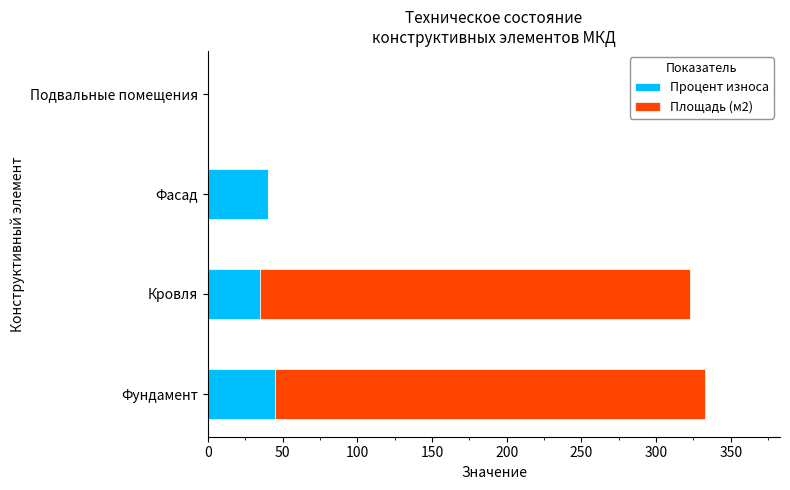

Count the number of data series in this chart.

2